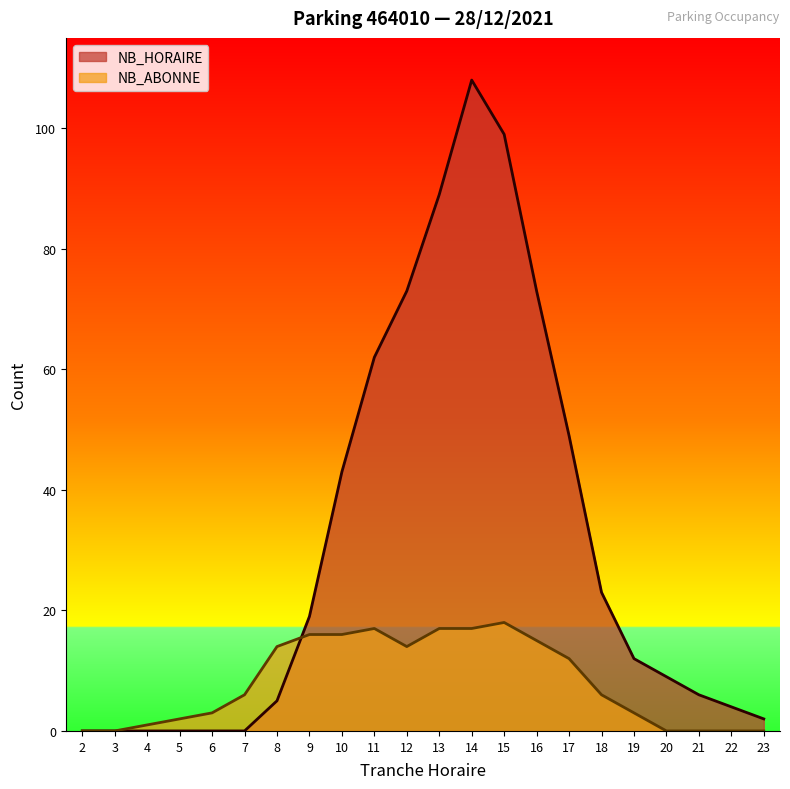

Reading left to right, extract all data points from this chart.

NB_HORAIRE: 0	0	0	0	0	0	5	19	43	62	73	89	108	99	73	49	23	12	9	6	4	2
NB_ABONNE: 0	0	1	2	3	6	14	16	16	17	14	17	17	18	15	12	6	3	0	0	0	0